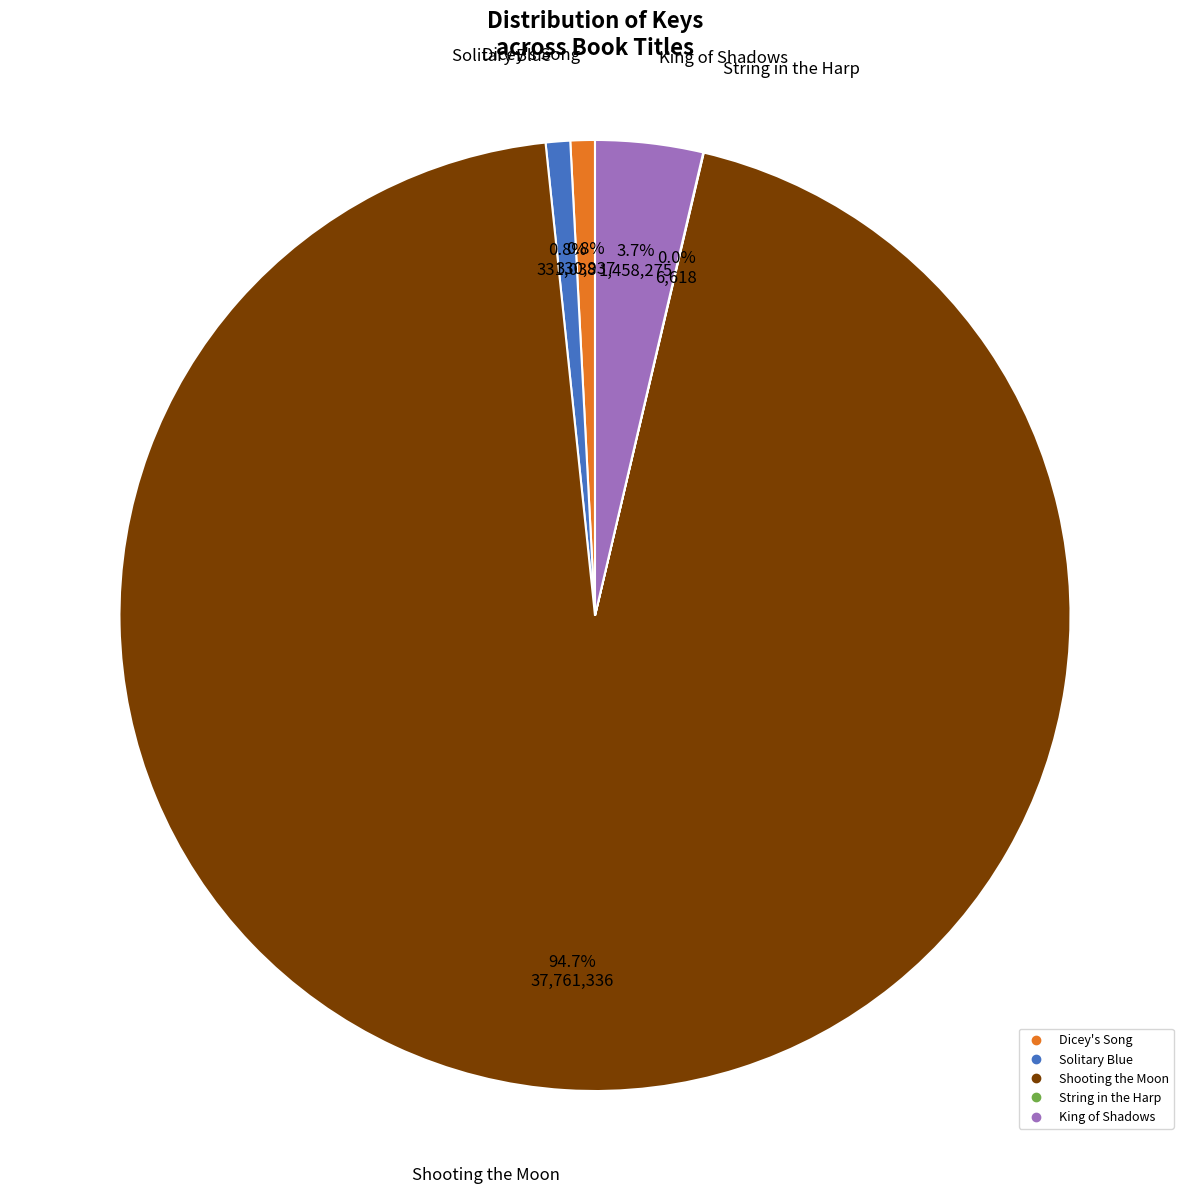

Does any single category account for the majority?

Yes